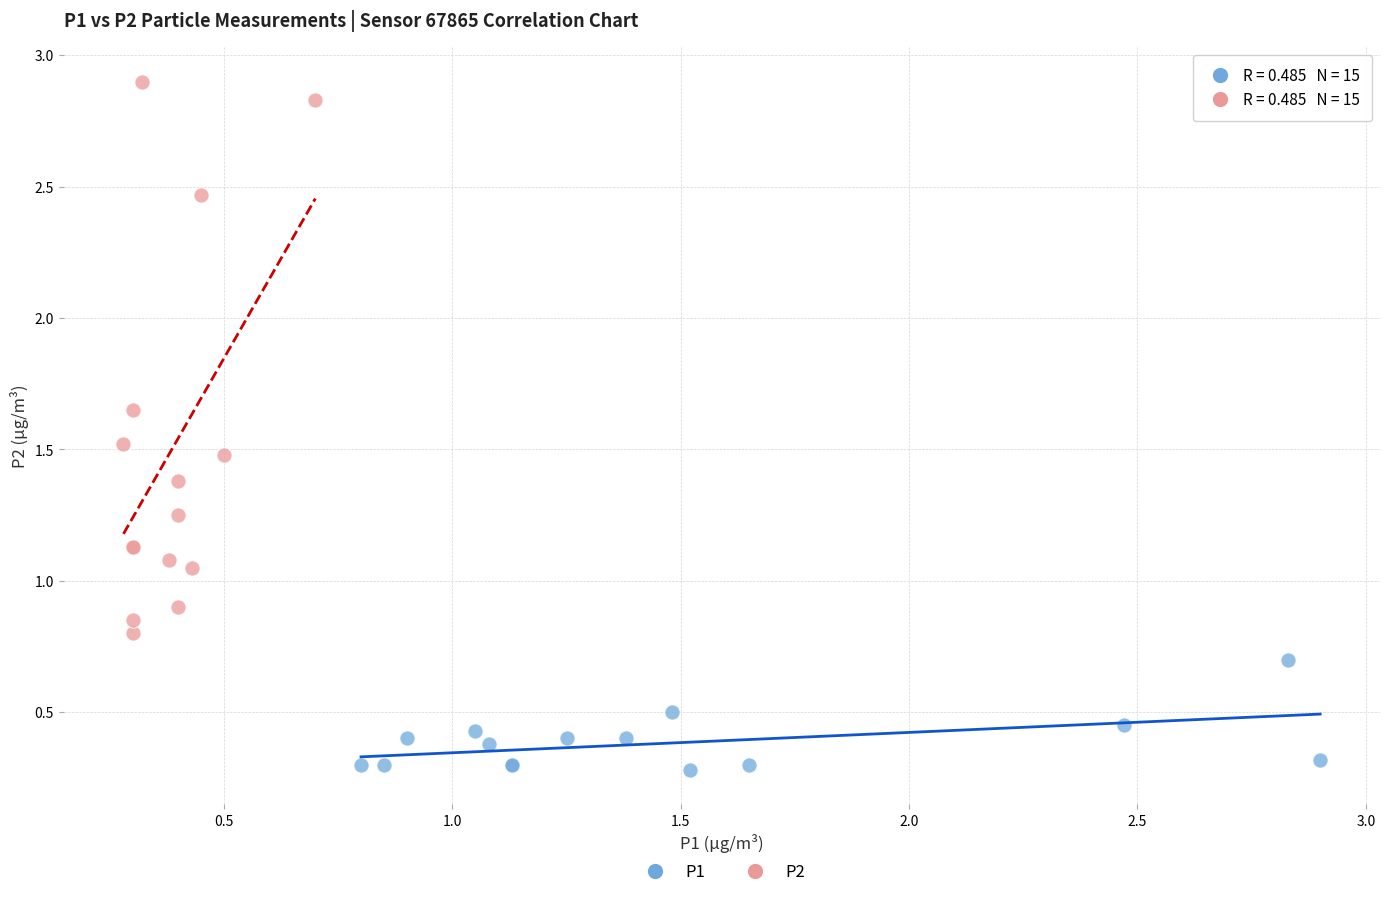

Which series reaches the minimum Y coordinate?

P1